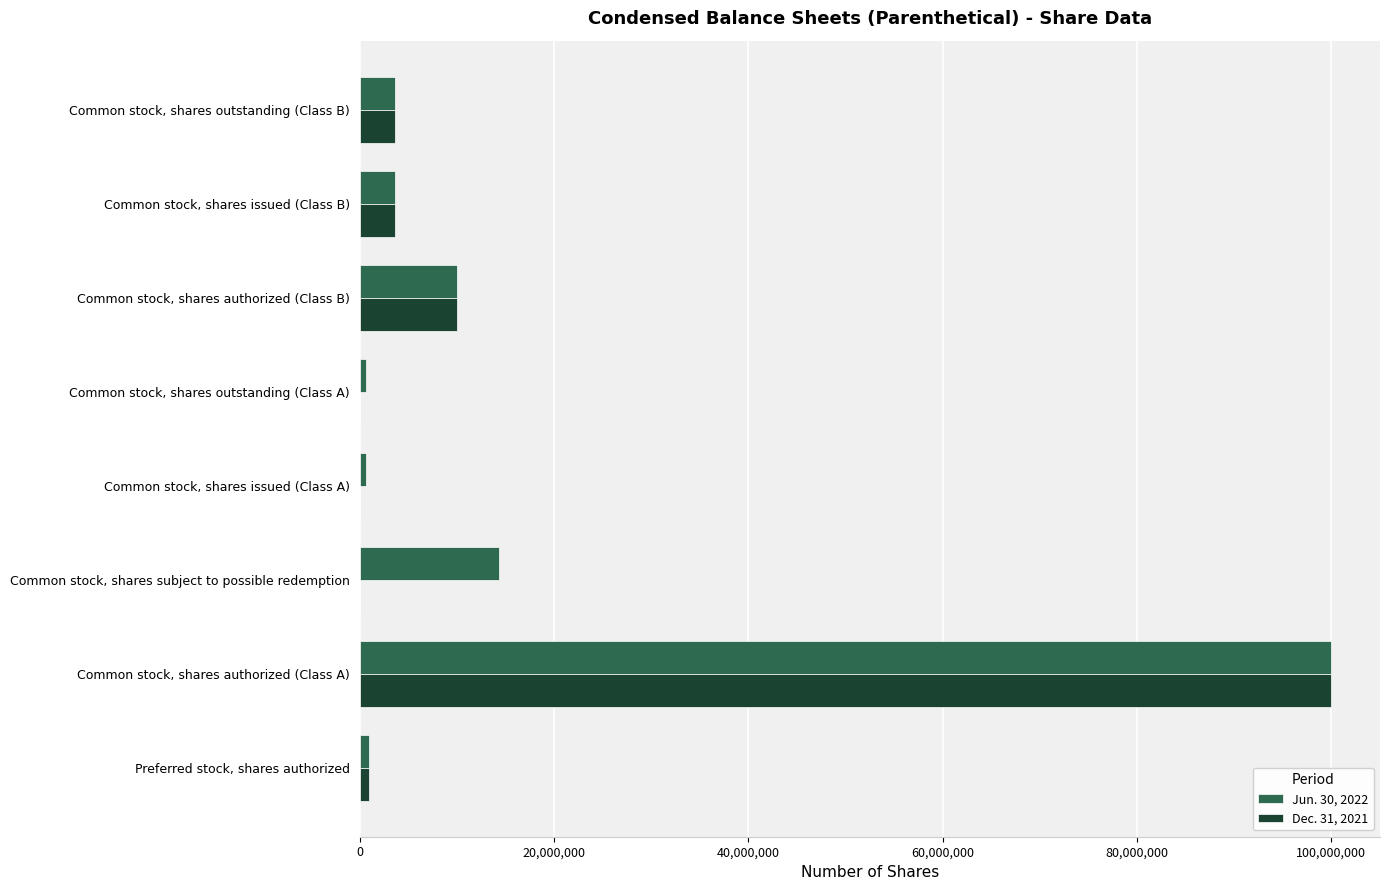

The Dec. 31, 2021 series shows 33856325 at Common stock, shares authorized (Class A). True or false?

False